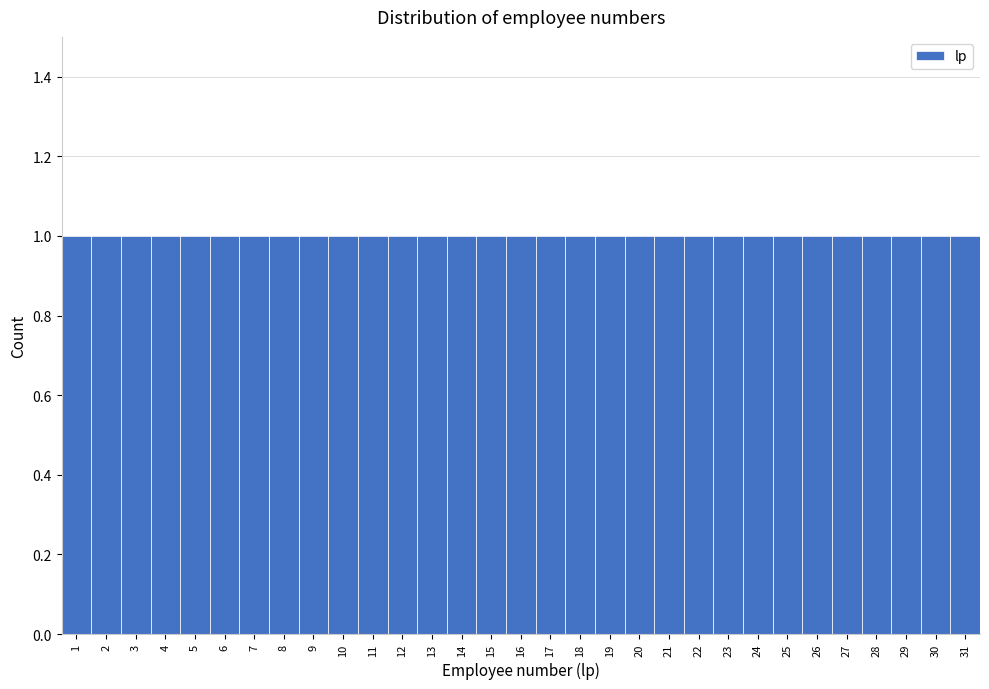

What is the height of the bar covering 4.5 to 5.5 on the x-axis? The values are not printed on the chart, so give them approximately, as read against the axis.

1